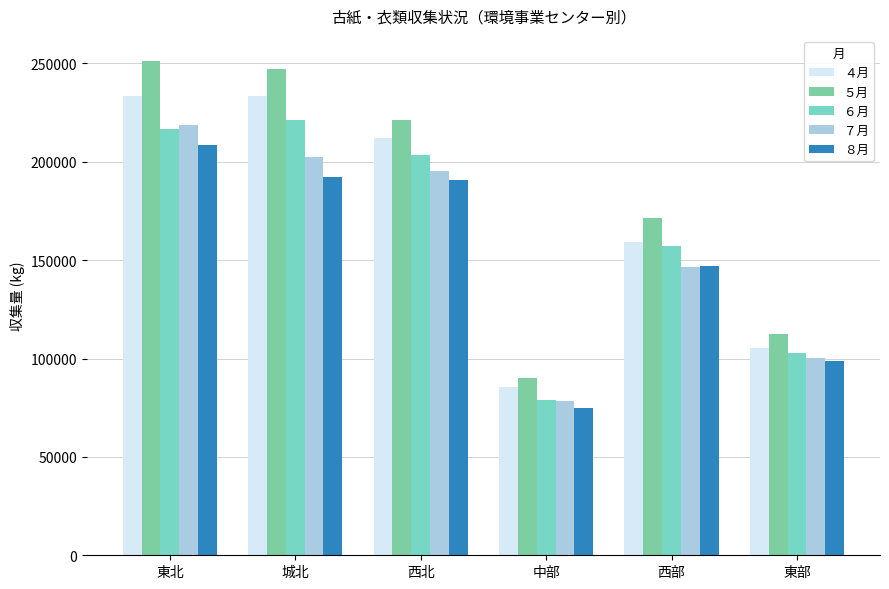

Which series has the largest range (max minus min)?

５月